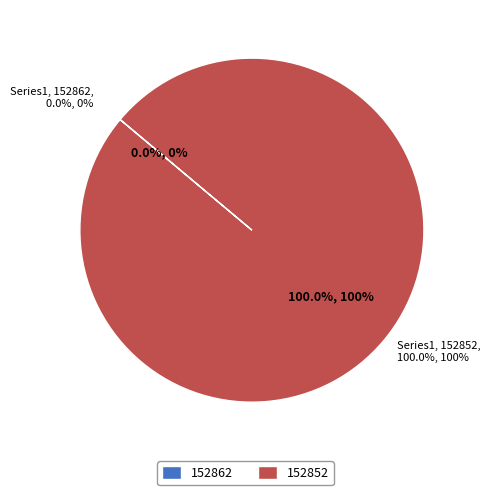

The 152852 slice represents 93% of the pie. True or false?

False